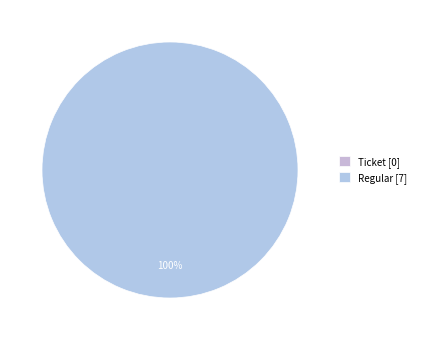

How many slices are in this pie chart?

2